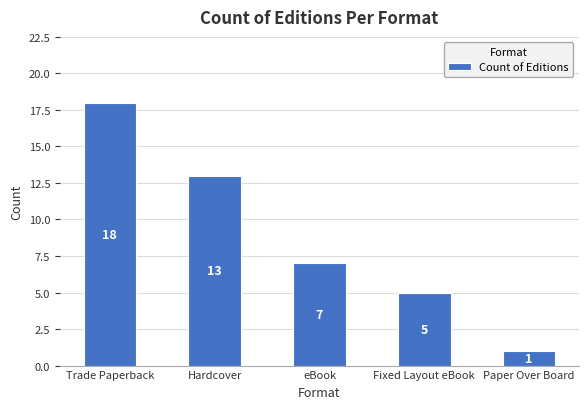

Count the number of categories in the chart.

5